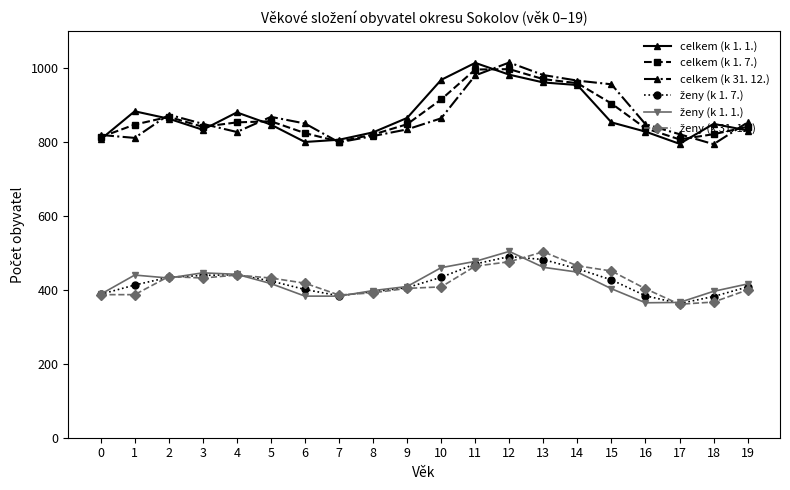

At how many categories does at least one series exceed 768?

20